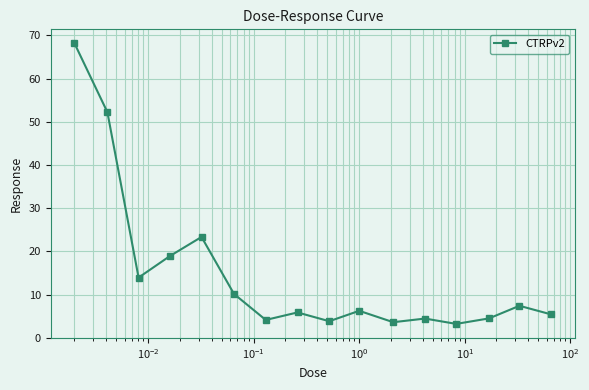

True or false: the data has more than 0 interior local peaks.

True